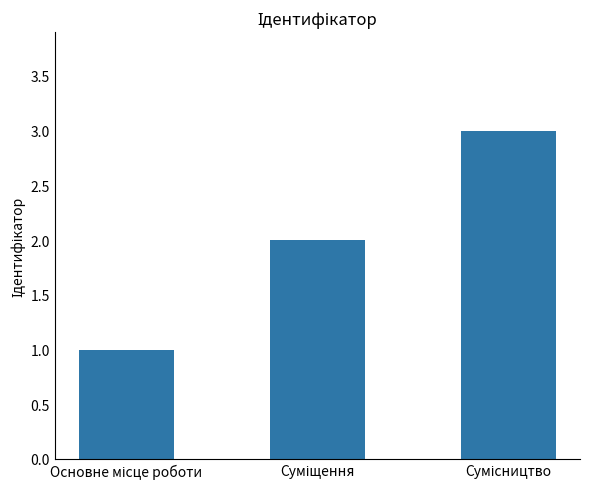

What is the sum of all values?

6